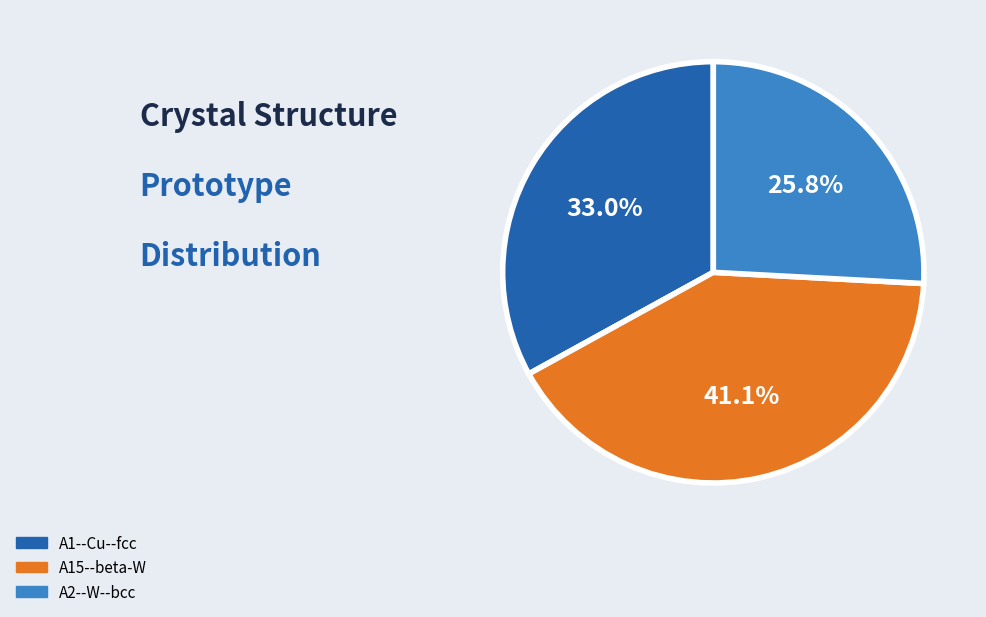

How many slices are in this pie chart?

3